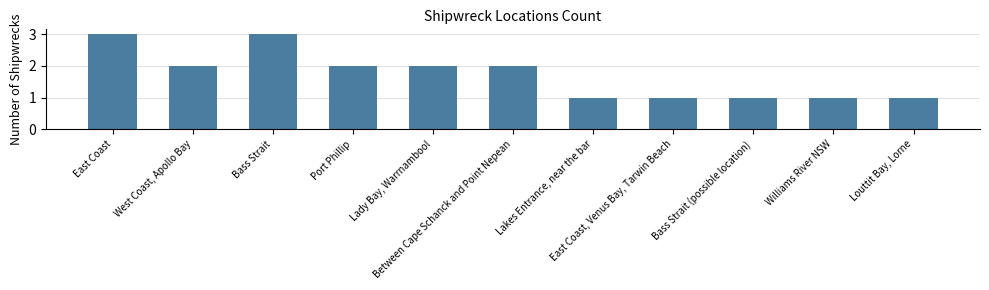

What is the value of the 6th bar from the left?

2